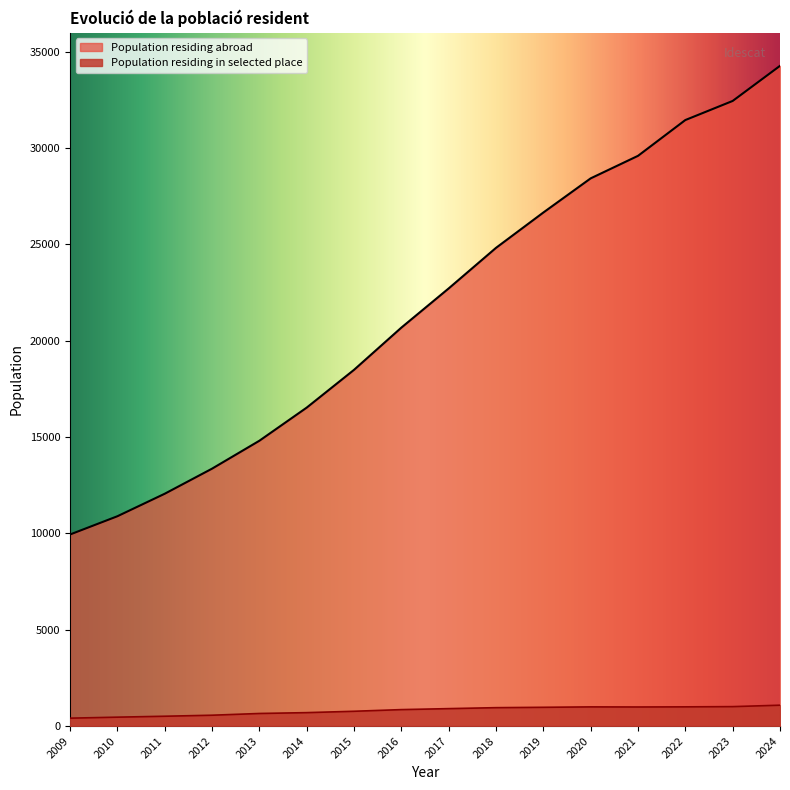

What is the spread (max minus min) of values at 2023?

31438